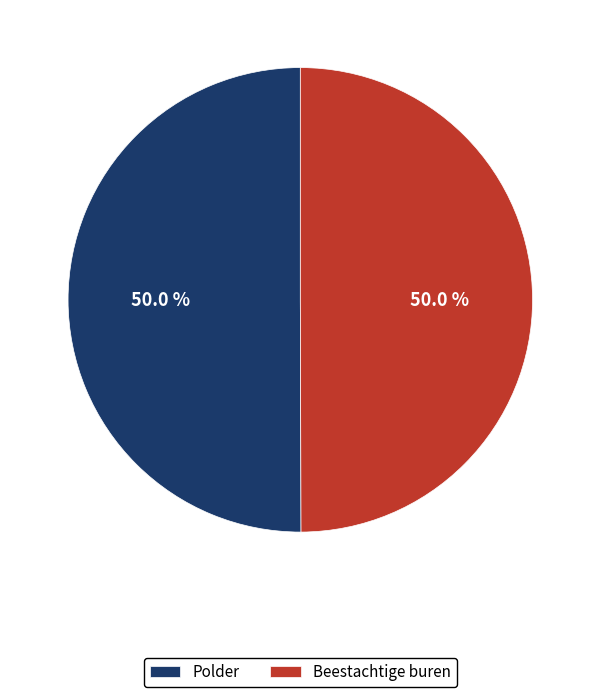

To the nearest percent, what is the combined percentage of Beestachtige buren and Polder?

100%